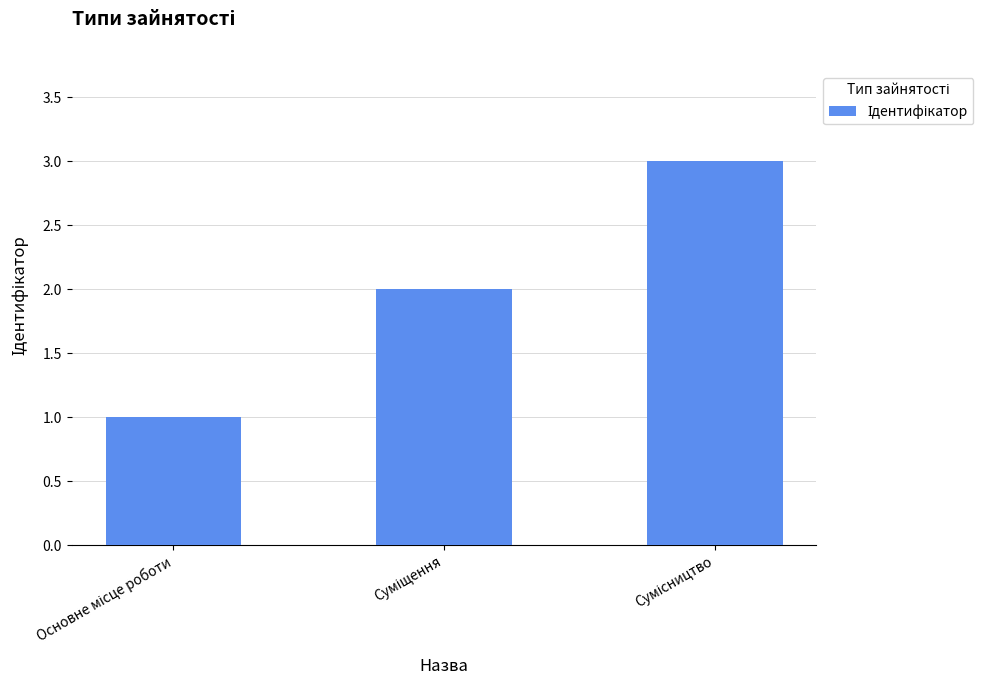

What is the value of the 2nd bar from the left?

2